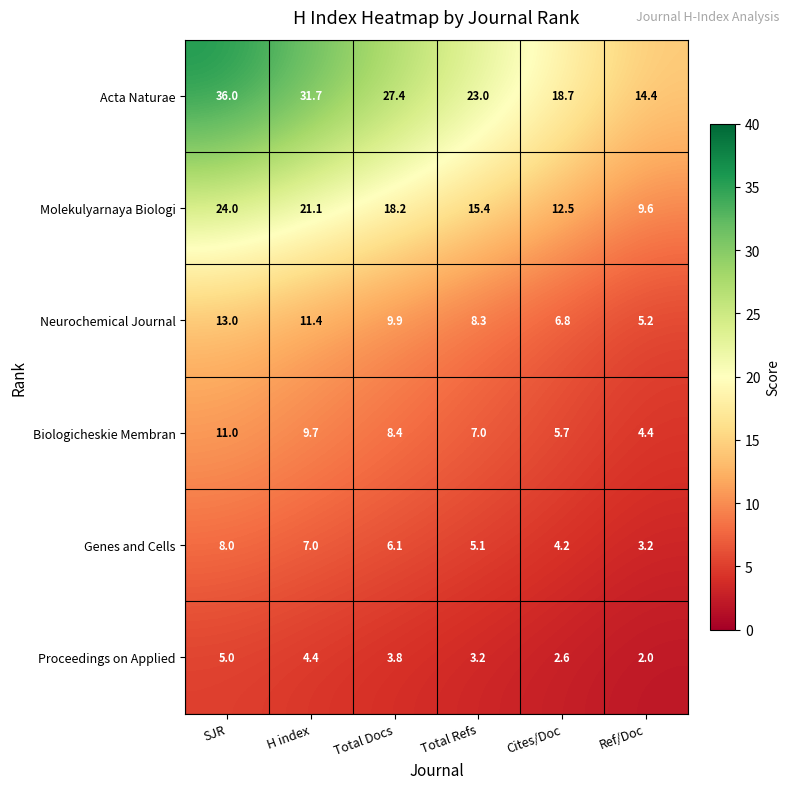

Which series has the largest total across all categories?

Acta Naturae